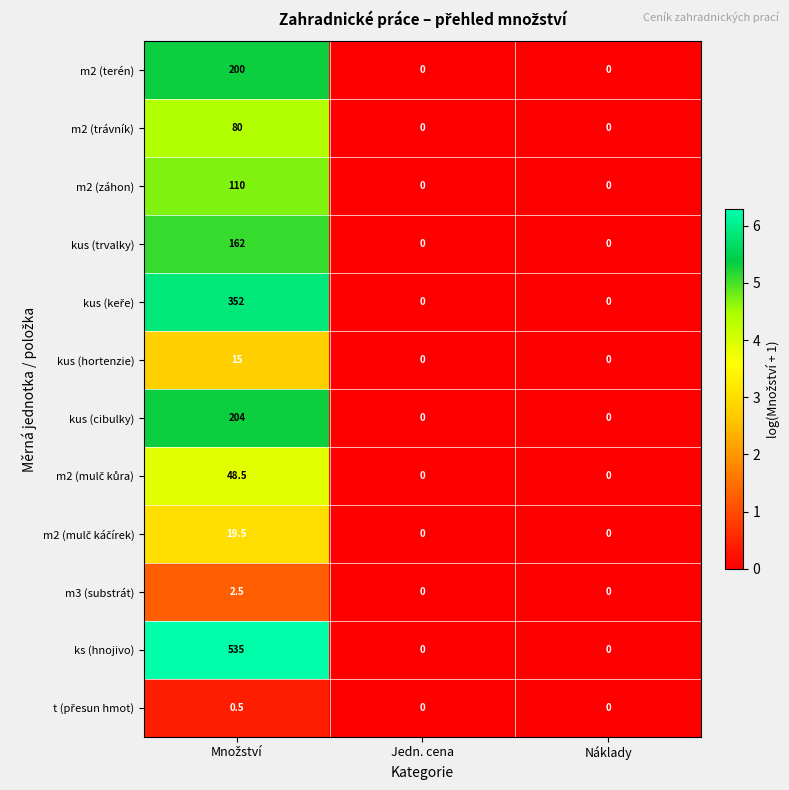

Count the kus (hortenzie) values in the range 0 to 15.

3